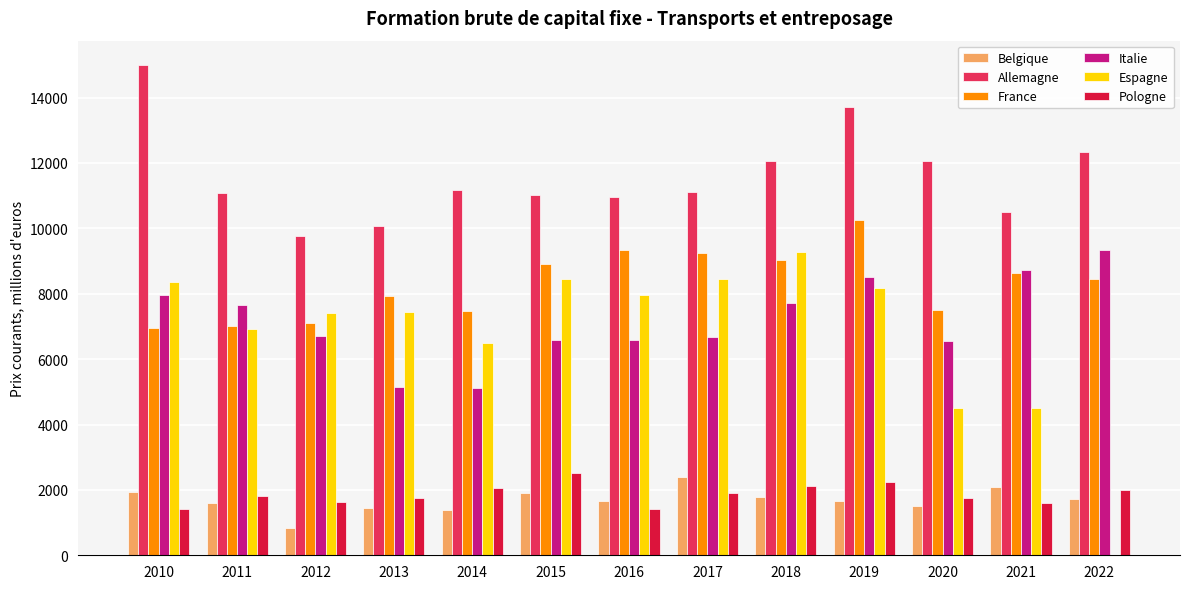

Between 2010 and 2020, which series saw the biggest shift?

Espagne